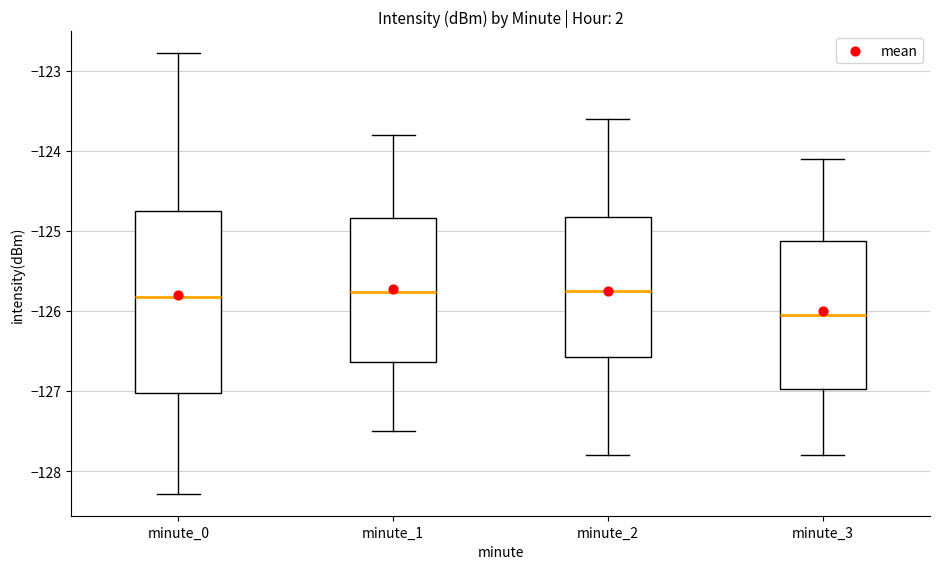

Reading left to right, transcribe this box plot: for each box, give where its median line is, the range the box spans, and where its two whiskers end, as read against the y-axis. The values are not printed on the chart, so give them approximately, as read against the axis.

minute_0: median -125.8, box -127.0 to -124.7, whiskers -128.3 to -122.8
minute_1: median -125.8, box -126.6 to -124.8, whiskers -127.5 to -123.8
minute_2: median -125.7, box -126.6 to -124.8, whiskers -127.8 to -123.6
minute_3: median -126.0, box -127.0 to -125.1, whiskers -127.8 to -124.1